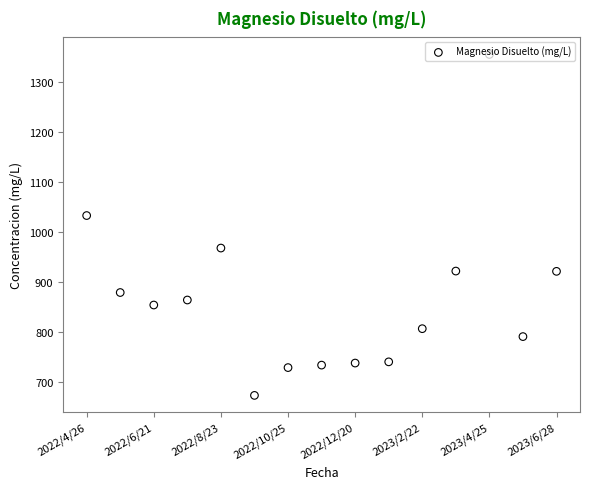

Between 13 and 8, which is larger?

13